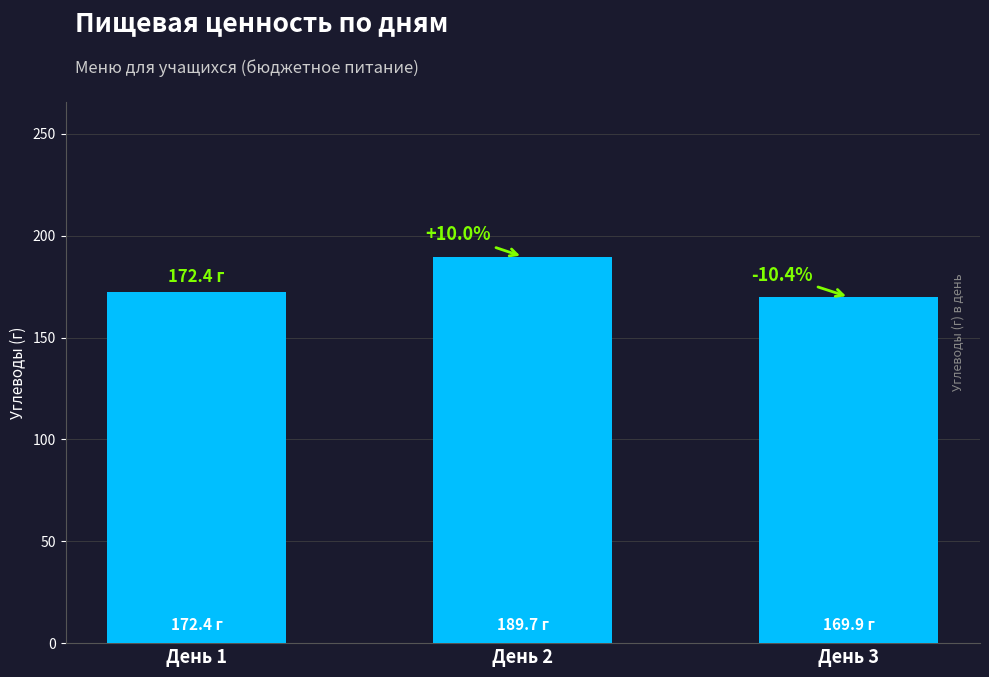

Where does the data first go above 172?

День 1